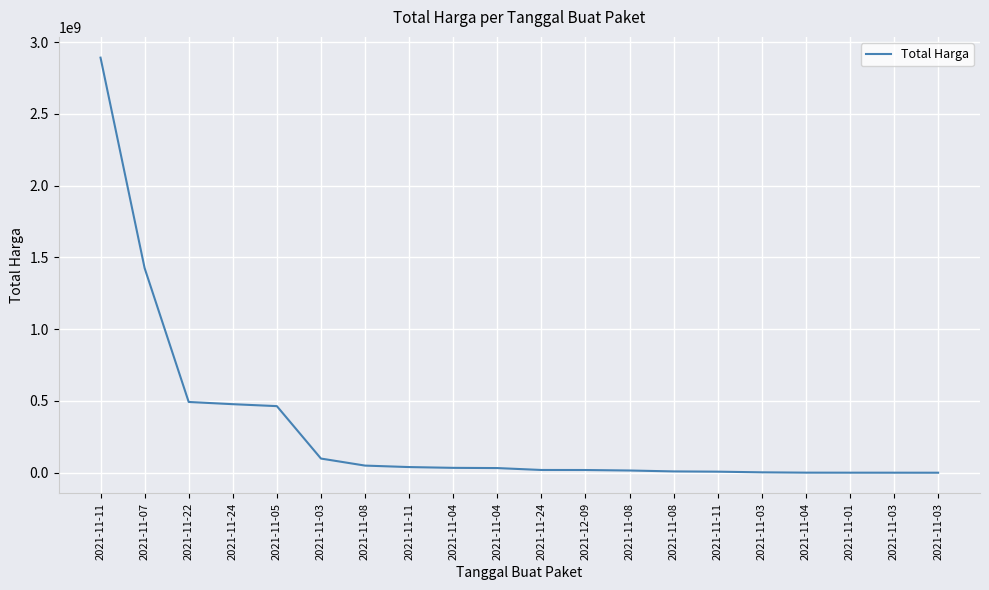

Is this an area chart (filled region under the line)?

No